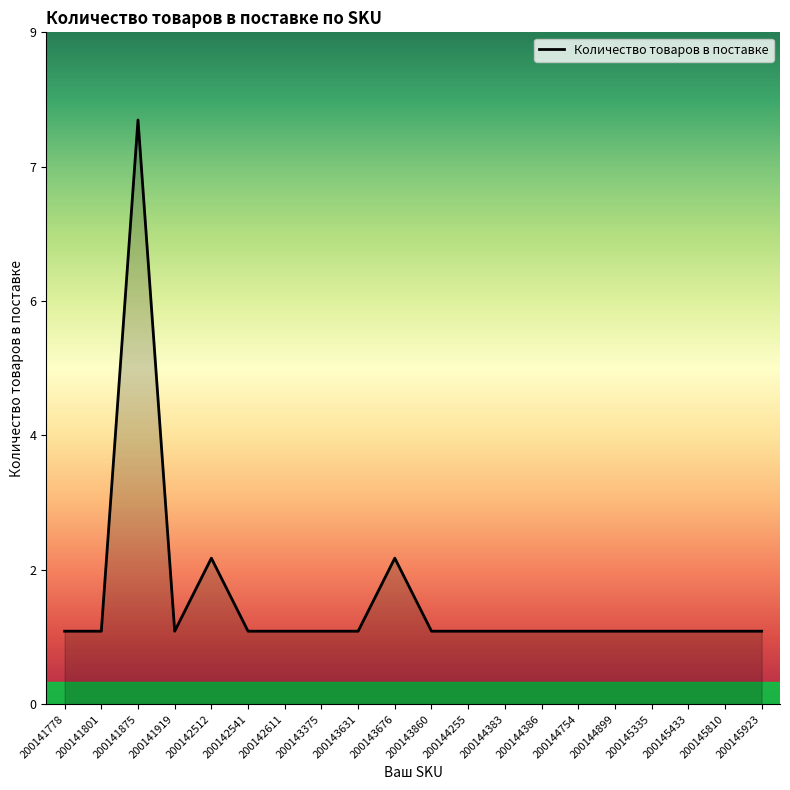

At which category does the chart reach its peak across all series?

200141875